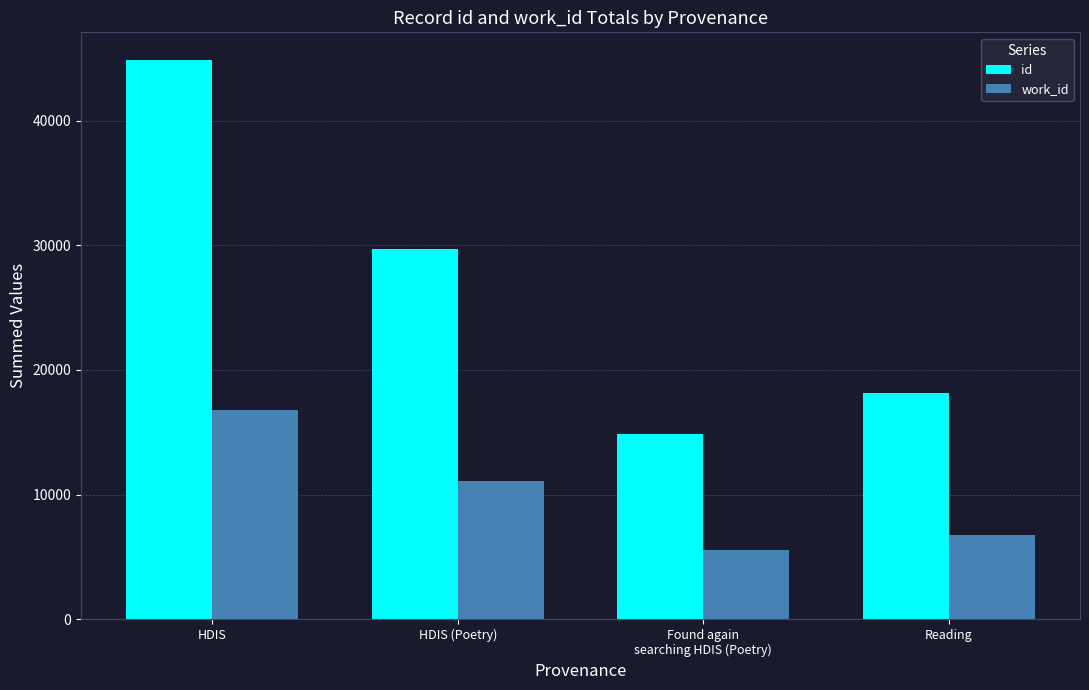

At Found again
searching HDIS (Poetry), list the series in order from largest to smallest.

id, work_id